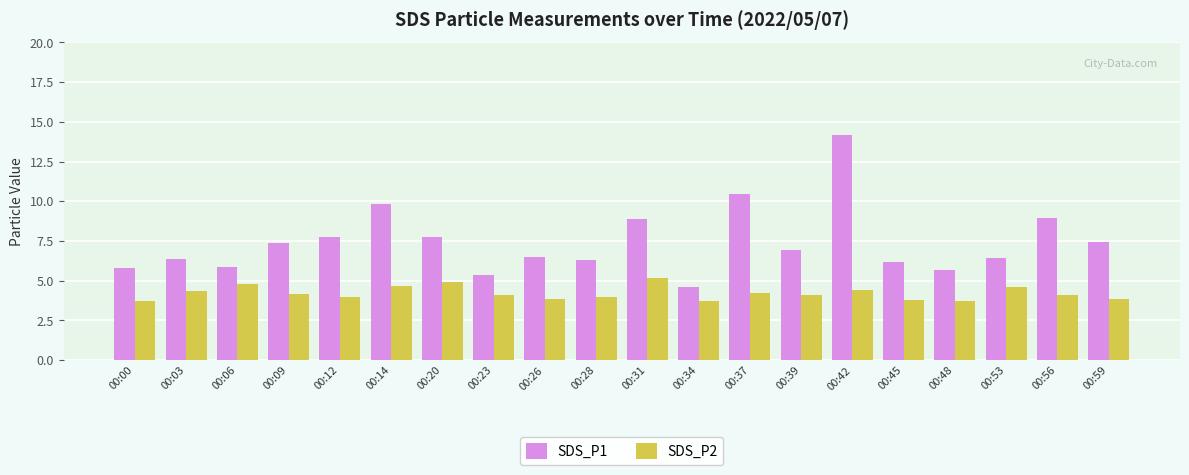

At 00:37, list the series in order from smallest to largest.

SDS_P2, SDS_P1